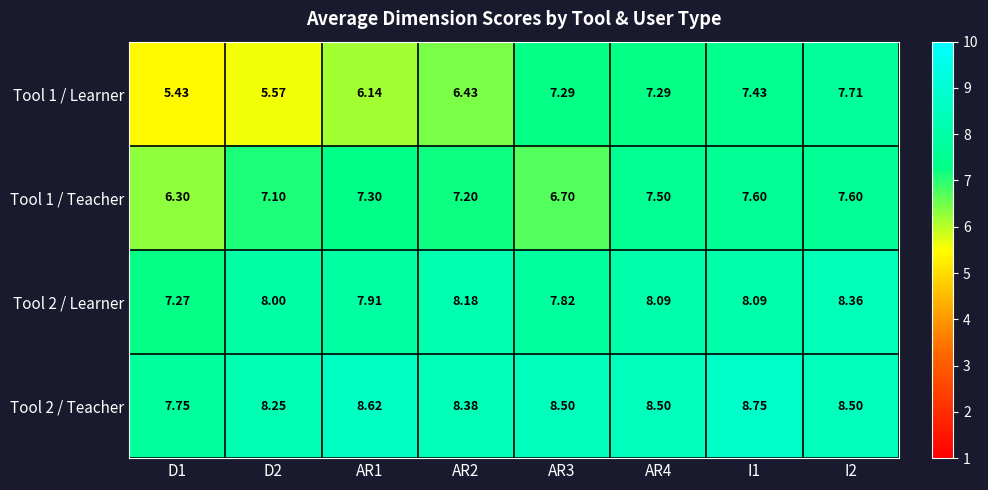

How many data points does each series have?

8